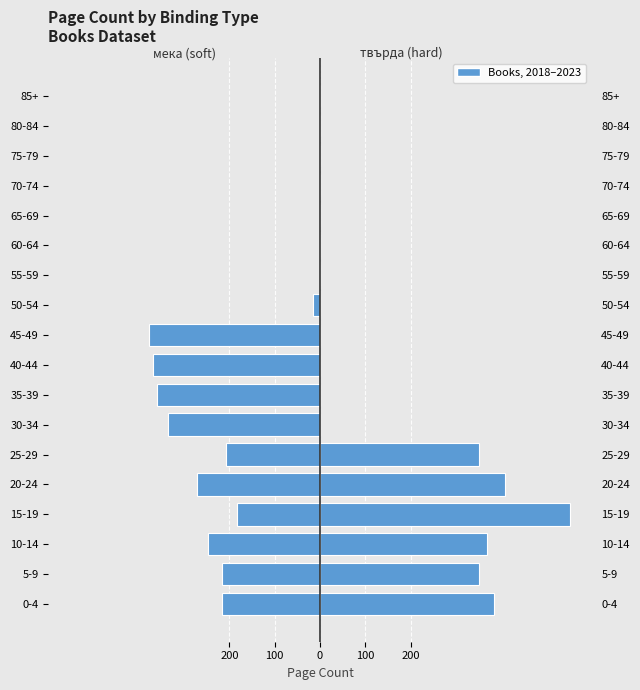

The мека (soft) series shows -540 at 40-44. True or false?

False